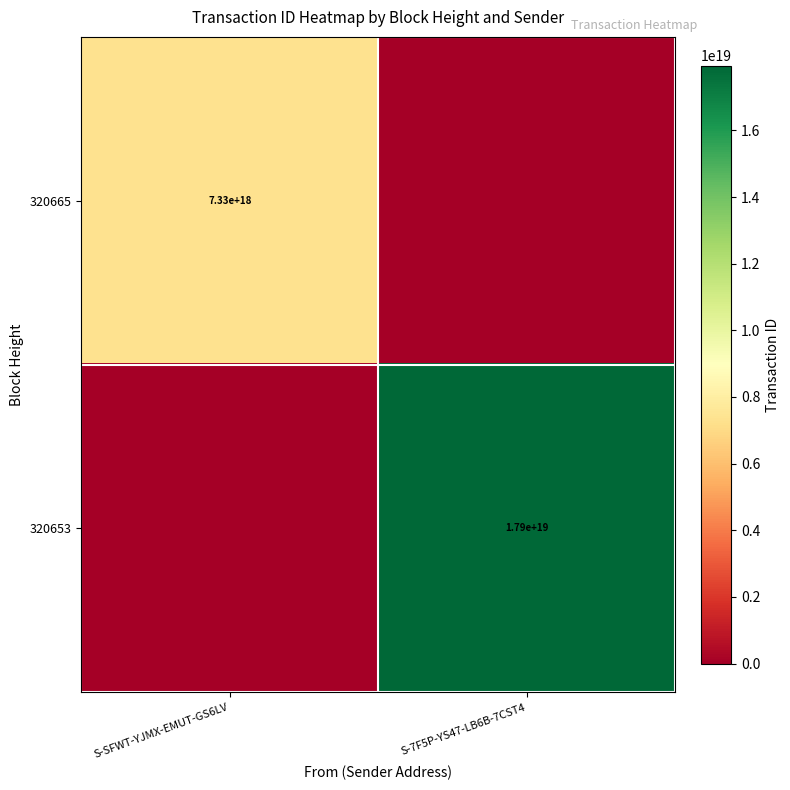

True or false: 320665 has a value of 3000847414092182528 at S-SFWT-YJMX-EMUT-GS6LV.

False